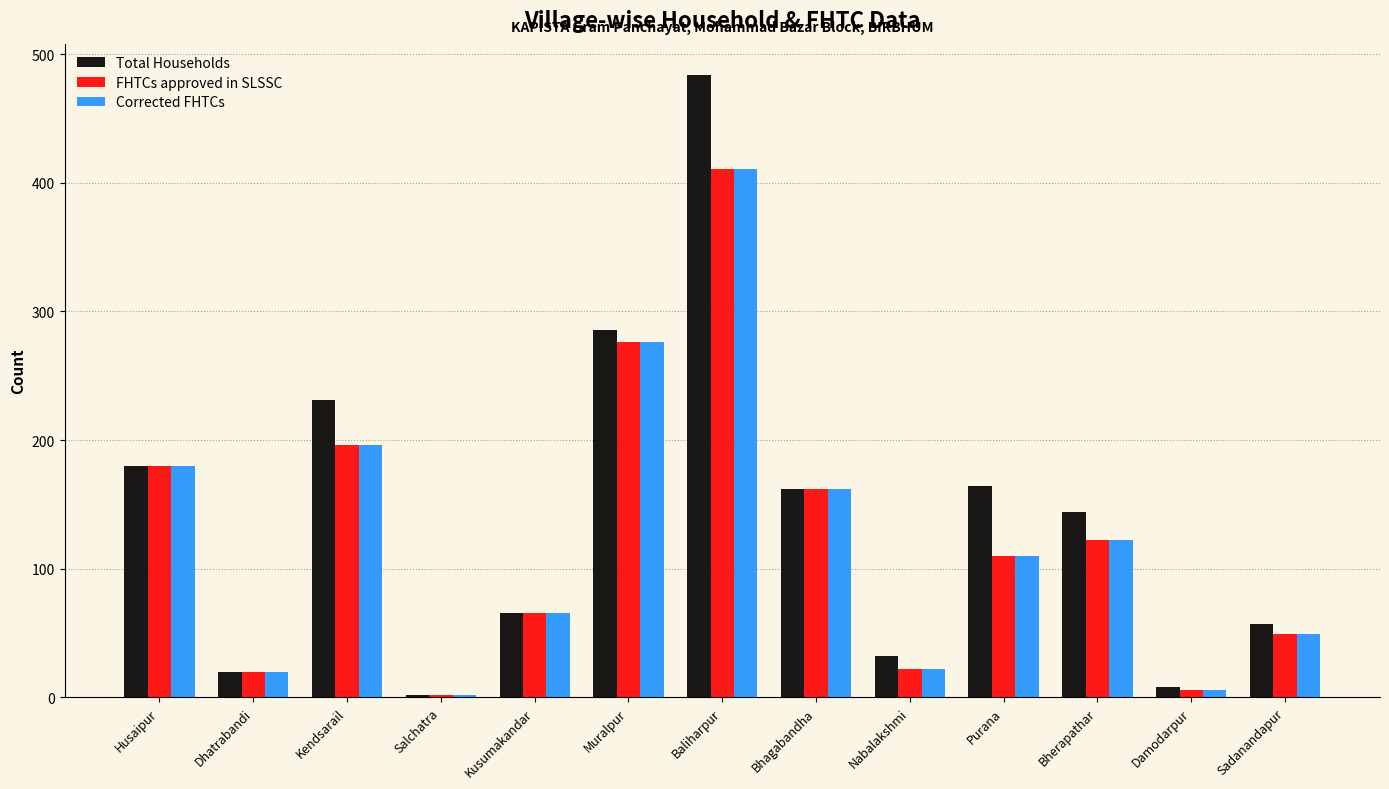

What is the difference between the highest and lowest values at Damodarpur?

2